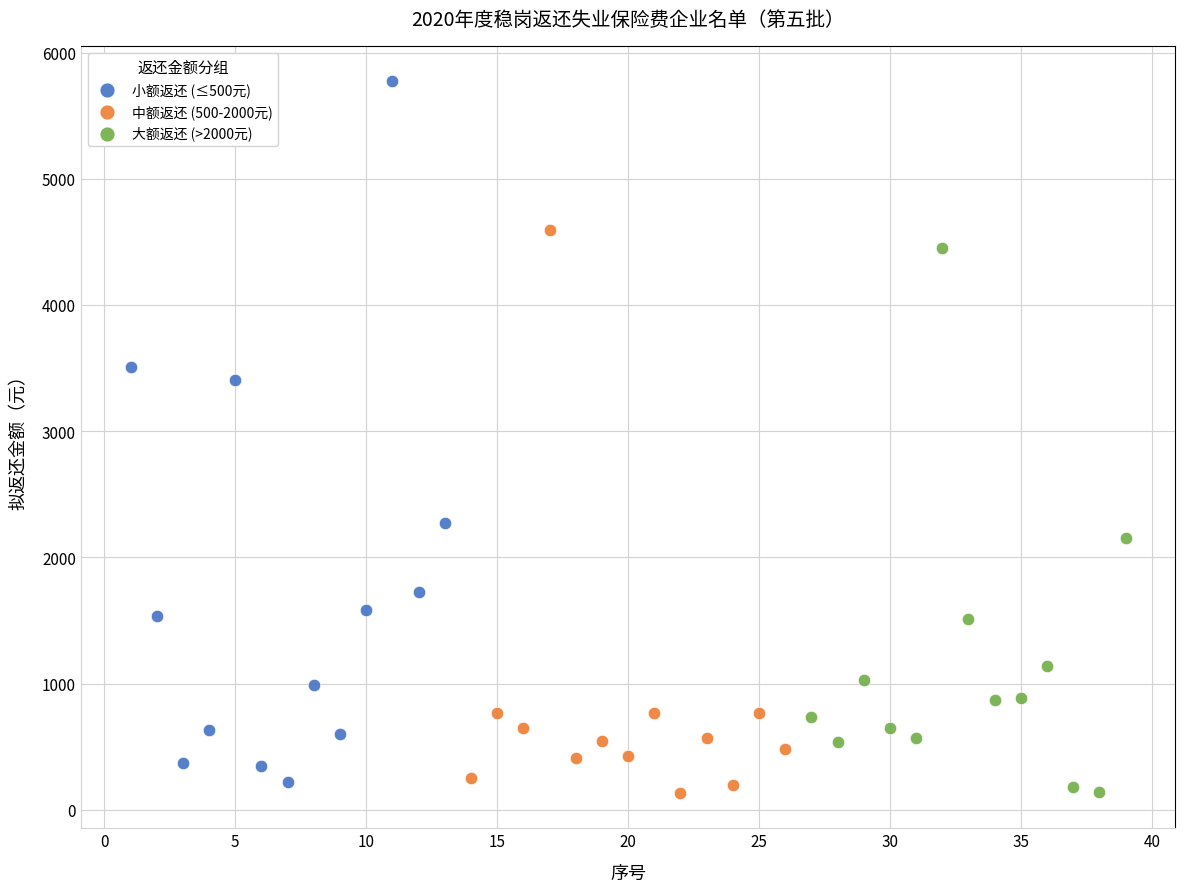

What are all the series names shown in the legend?

小额返还 (≤500元), 中额返还 (500-2000元), 大额返还 (>2000元)